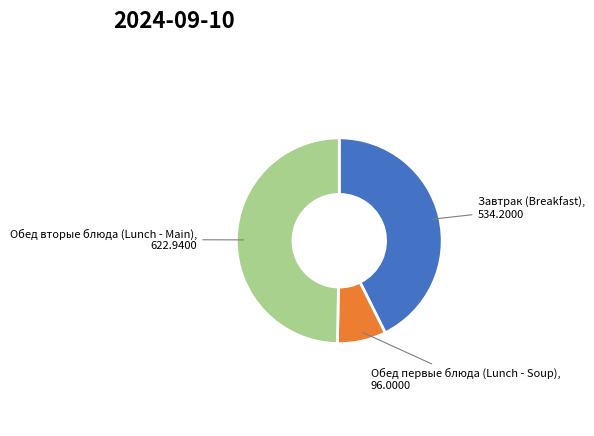

How many segments does this pie chart have?

3